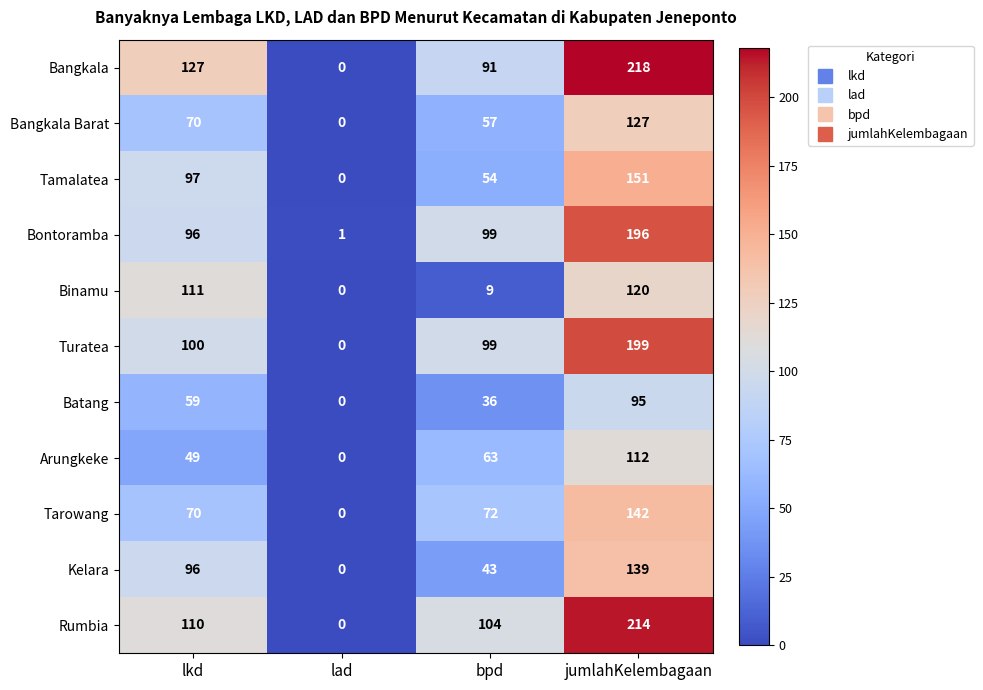

What is the difference between the highest and lowest values at jumlahKelembagaan?

123